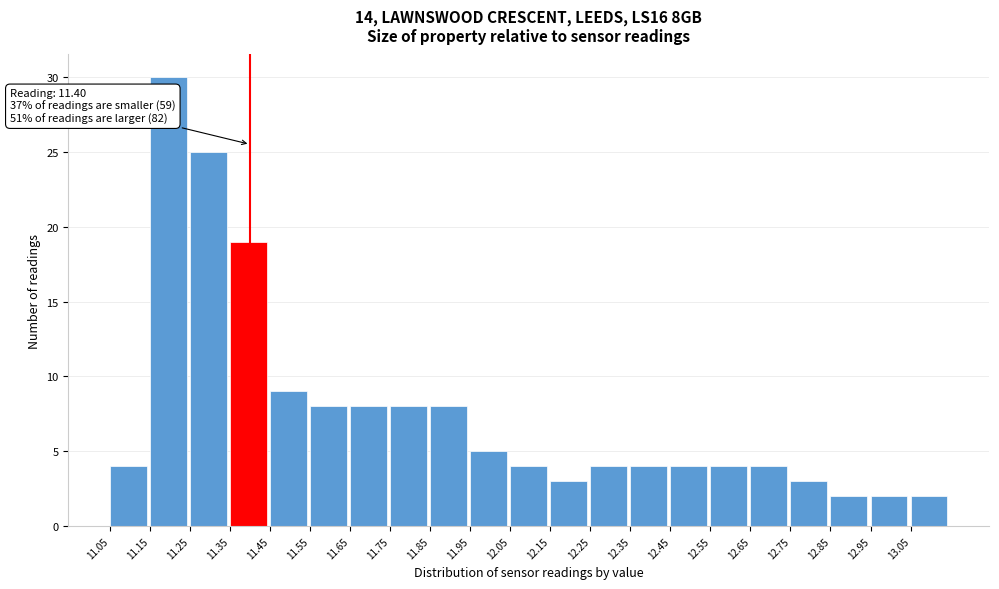

Over which range of the x-axis is the bar tallest?

11.15 to 11.25